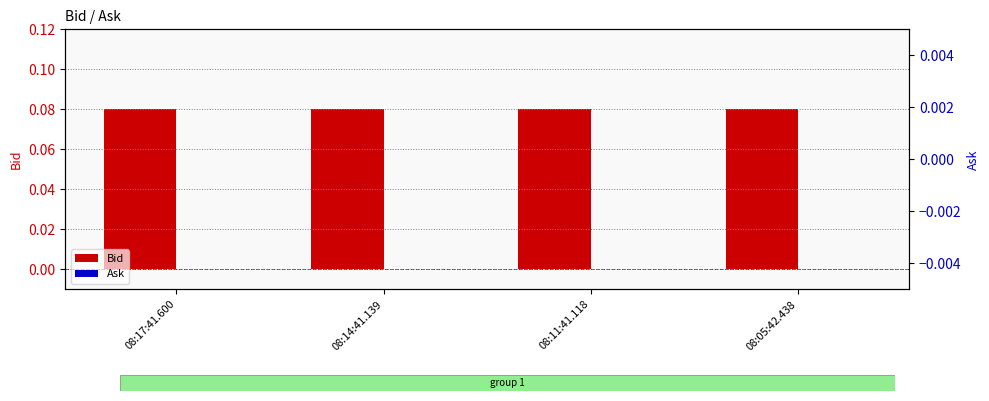

At 08:11:41.118, list the series in order from largest to smallest.

Bid, Ask